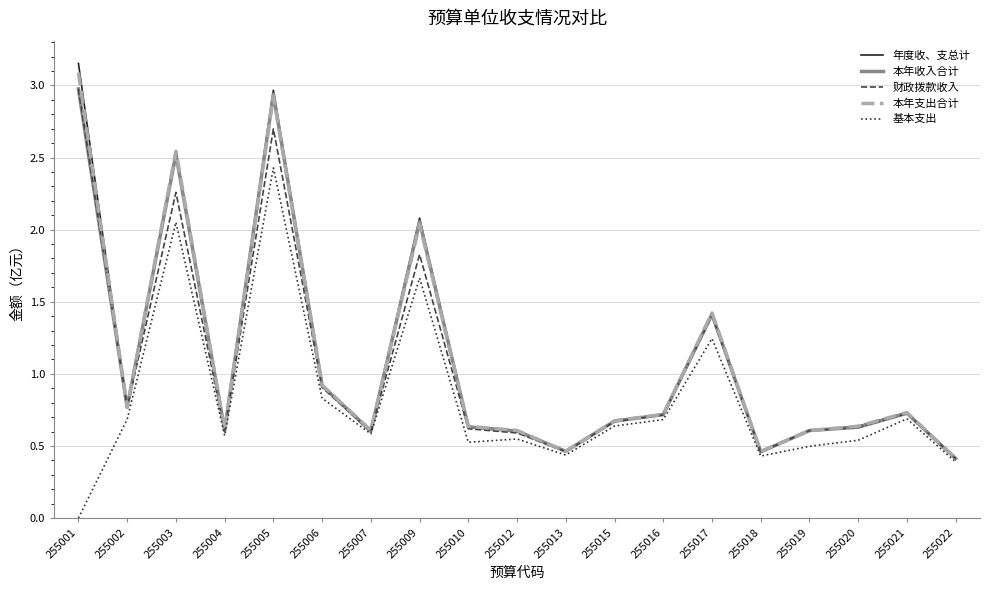

What is the highest value of the 基本支出 series?

2.4